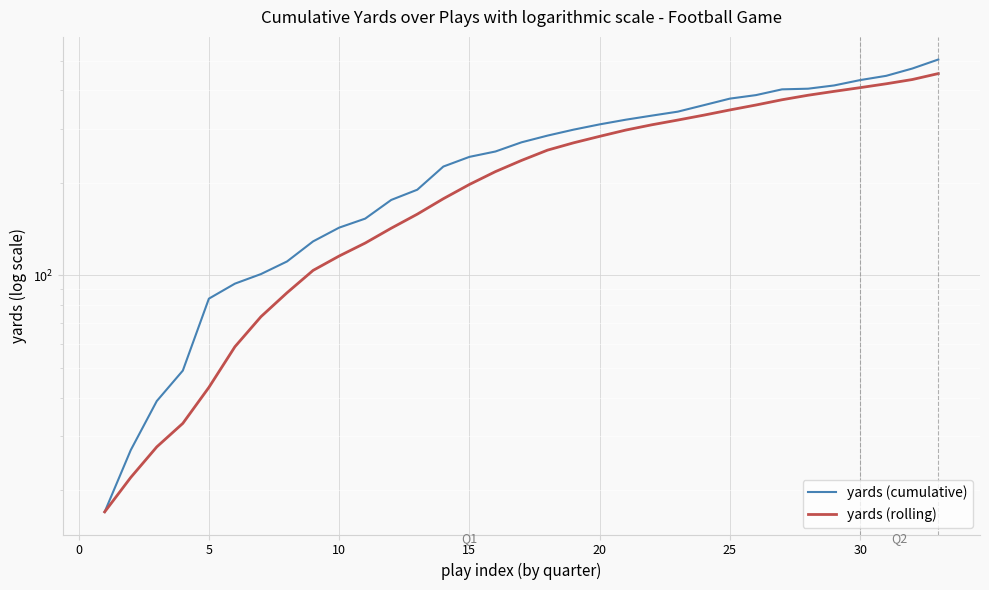

What is the difference between the maximum and minimum values in the yards (cumulative) series?

487.0